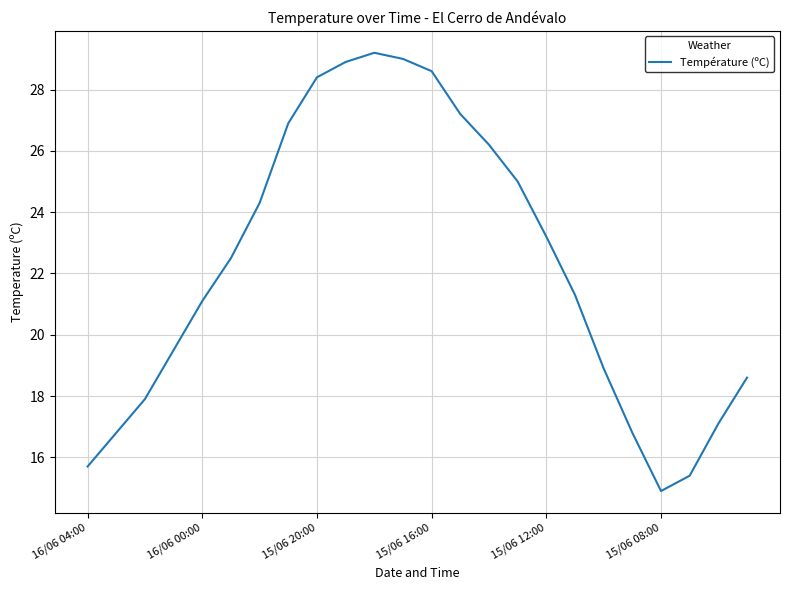

What is the smallest value displayed?

14.9